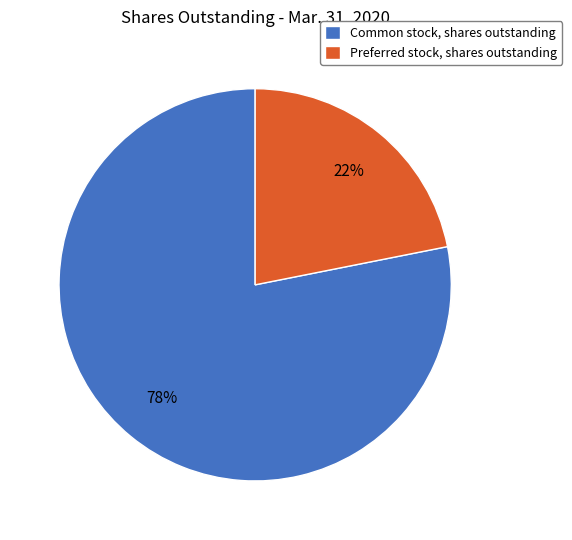

Is Common stock, shares outstanding the majority of the pie?

Yes